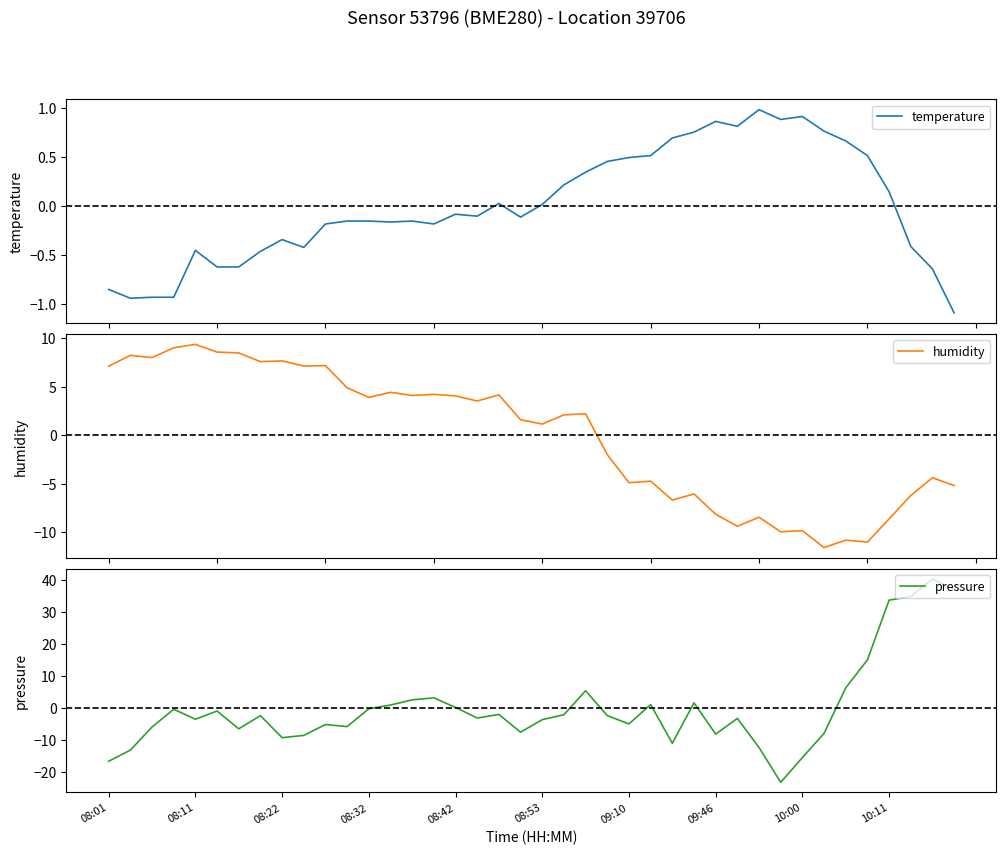

Which series ends up on top after the final intersection of pressure and humidity?

pressure